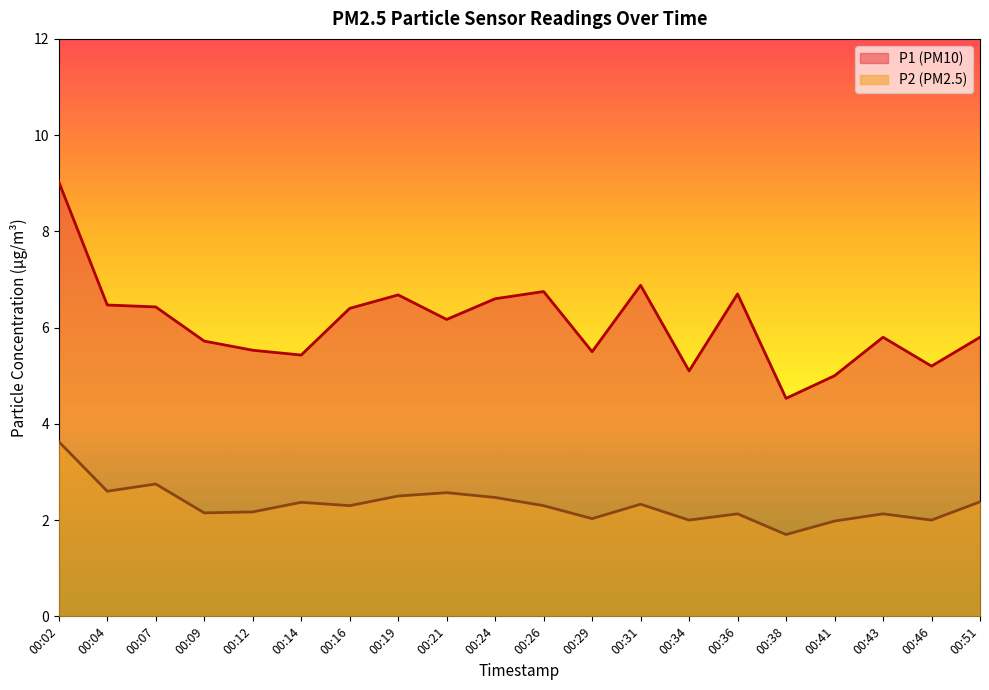

Is the value of P2 at 00:51 greater than the value of P1 at 00:07?

No